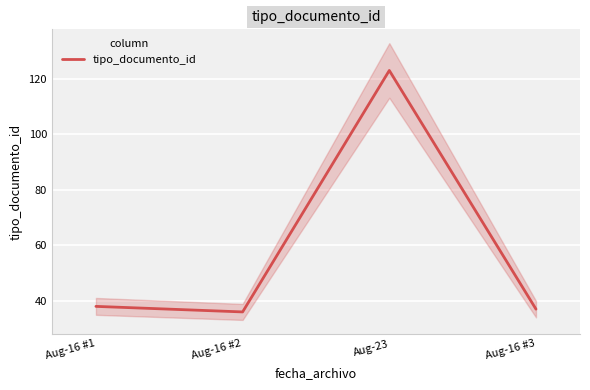

At which label does the data first exceed 38?

Aug-23